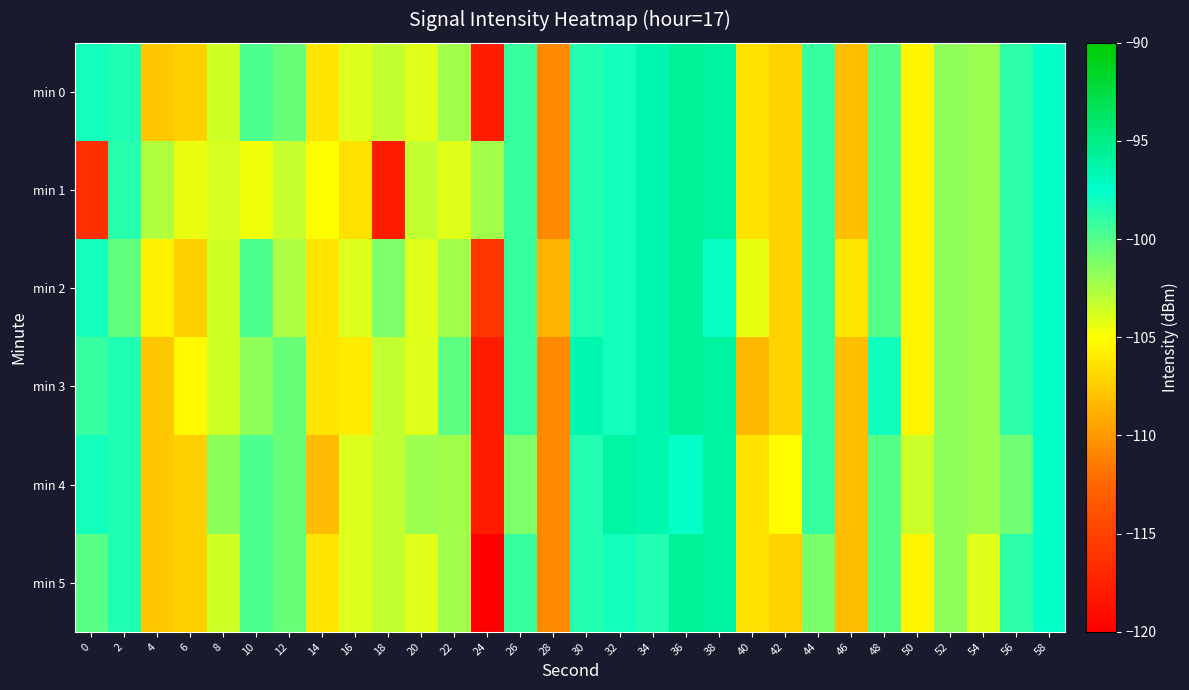

Reading left to right, extract all data points from this chart.

min 0: 0=-98.1	2=-98.4	4=-107.7	6=-107.2	8=-103.6	10=-99.7	12=-100.6	14=-106.3	16=-104.0	18=-103.2	20=-104.1	22=-102.2	24=-118.0	26=-99.2	28=-110.7	30=-98.5	32=-98.1	34=-96.5	36=-95.6	38=-95.8	40=-106.4	42=-107.2	44=-99.1	46=-108.2	48=-100.0	50=-105.4	52=-101.7	54=-102.0	56=-98.8	58=-97.7
min 1: 0=-116.4	2=-98.6	4=-102.7	6=-104.4	8=-103.8	10=-104.6	12=-103.3	14=-105.0	16=-106.4	18=-117.9	20=-103.2	22=-104.1	24=-102.2	26=-99.2	28=-110.7	30=-98.5	32=-98.1	34=-96.5	36=-95.6	38=-95.8	40=-106.4	42=-107.2	44=-99.1	46=-108.2	48=-100.0	50=-105.4	52=-101.7	54=-102.0	56=-98.8	58=-97.7
min 2: 0=-98.1	2=-100.4	4=-105.7	6=-107.2	8=-103.6	10=-99.7	12=-102.6	14=-106.3	16=-104.0	18=-101.2	20=-104.1	22=-102.2	24=-116.0	26=-99.2	28=-108.7	30=-98.5	32=-98.1	34=-96.5	36=-95.6	38=-97.8	40=-104.4	42=-107.2	44=-99.1	46=-106.2	48=-100.0	50=-105.4	52=-101.7	54=-102.0	56=-98.8	58=-97.7
min 3: 0=-99.1	2=-98.4	4=-107.7	6=-105.2	8=-103.6	10=-101.7	12=-100.6	14=-106.3	16=-106.0	18=-103.2	20=-104.1	22=-100.2	24=-118.0	26=-99.2	28=-110.7	30=-96.5	32=-98.1	34=-96.5	36=-95.6	38=-95.8	40=-108.4	42=-107.2	44=-99.1	46=-108.2	48=-98.0	50=-105.4	52=-101.7	54=-102.0	56=-98.8	58=-97.7
min 4: 0=-98.1	2=-98.4	4=-107.7	6=-107.2	8=-101.6	10=-99.7	12=-100.6	14=-108.3	16=-104.0	18=-103.2	20=-102.1	22=-102.2	24=-118.0	26=-101.2	28=-110.7	30=-98.5	32=-96.1	34=-96.5	36=-97.6	38=-95.8	40=-106.4	42=-105.2	44=-99.1	46=-108.2	48=-100.0	50=-103.4	52=-101.7	54=-102.0	56=-100.8	58=-97.7
min 5: 0=-100.1	2=-98.4	4=-107.7	6=-107.2	8=-103.6	10=-99.7	12=-100.6	14=-106.3	16=-104.0	18=-103.2	20=-104.1	22=-102.2	24=-120.0	26=-99.2	28=-110.7	30=-98.5	32=-98.1	34=-98.5	36=-95.6	38=-95.8	40=-106.4	42=-107.2	44=-101.1	46=-108.2	48=-100.0	50=-105.4	52=-101.7	54=-104.0	56=-98.8	58=-97.7